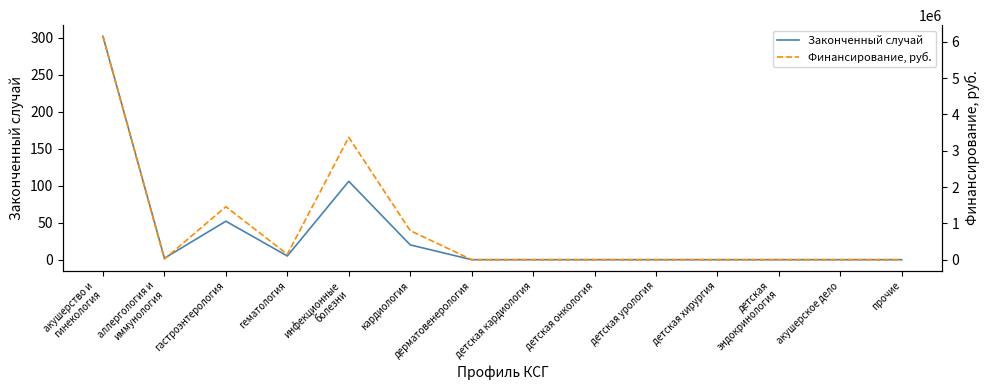

At which category does Законченный случай reach its first local peak?

гастроэнтерология